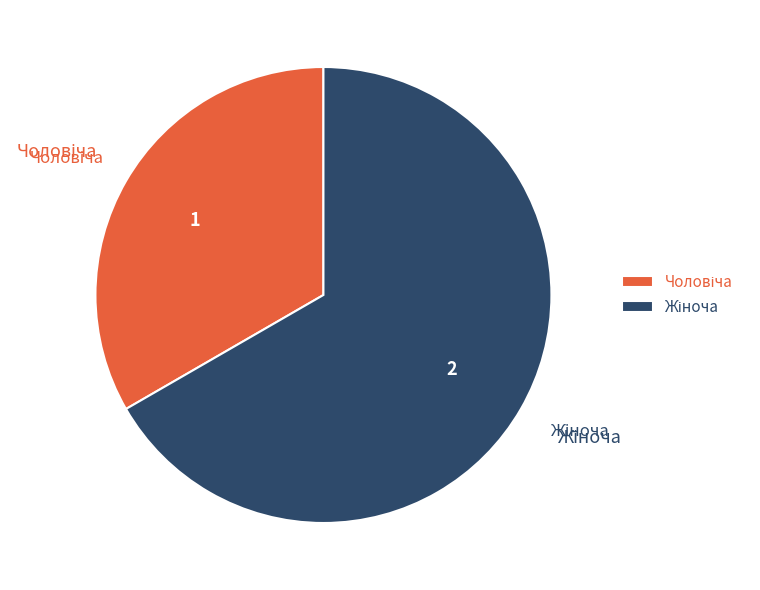

Is there any slice that represents more than half of the pie?

Yes